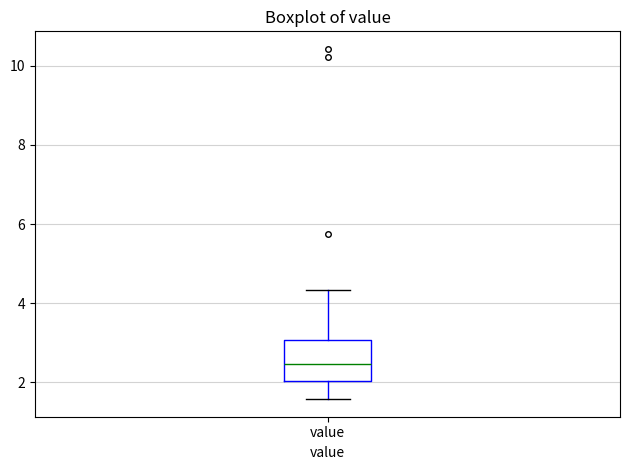

Where is the lower edge of the box for value on the y-axis? The values are not printed on the chart, so give them approximately, as read against the axis.

2.0